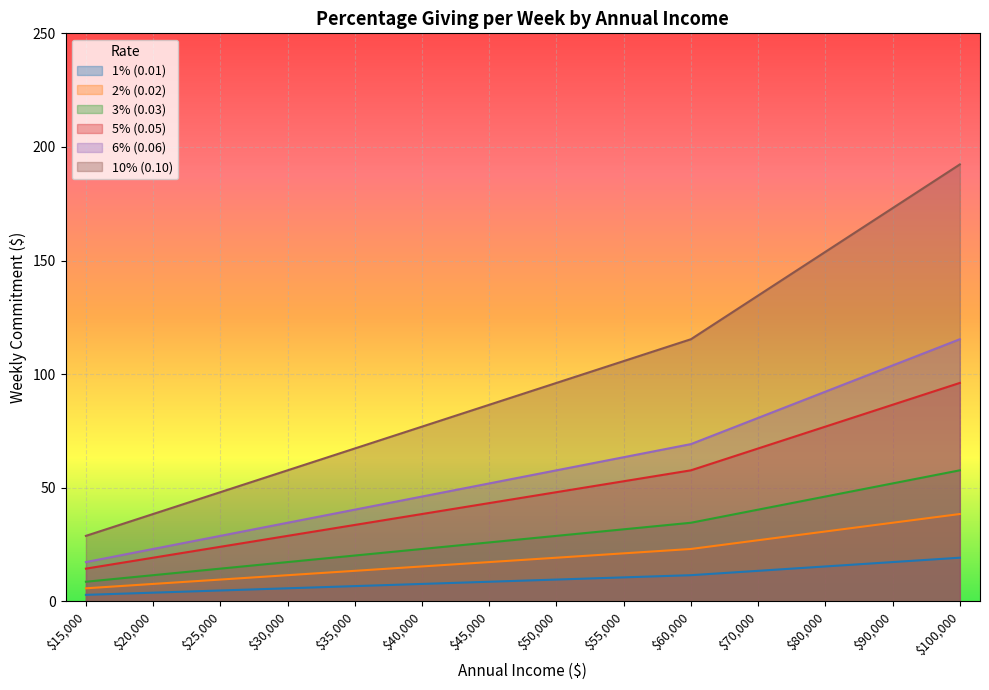

Which series has the largest range (max minus min)?

10% (0.10)